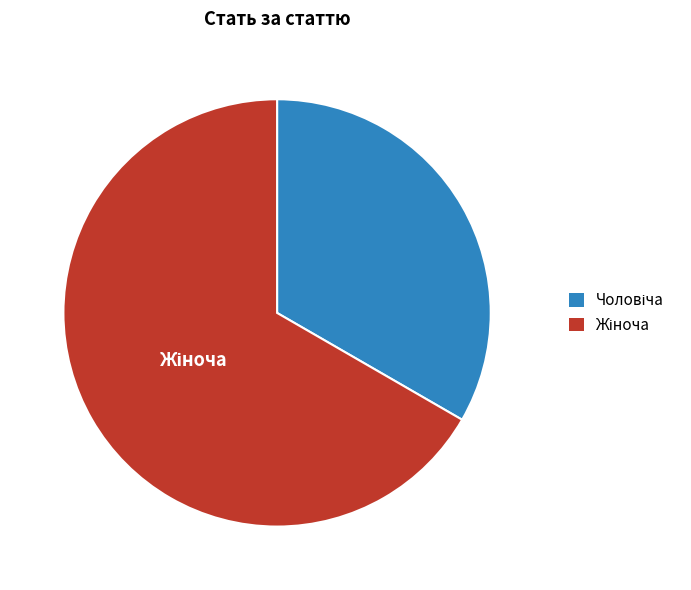

Does any single category account for the majority?

Yes